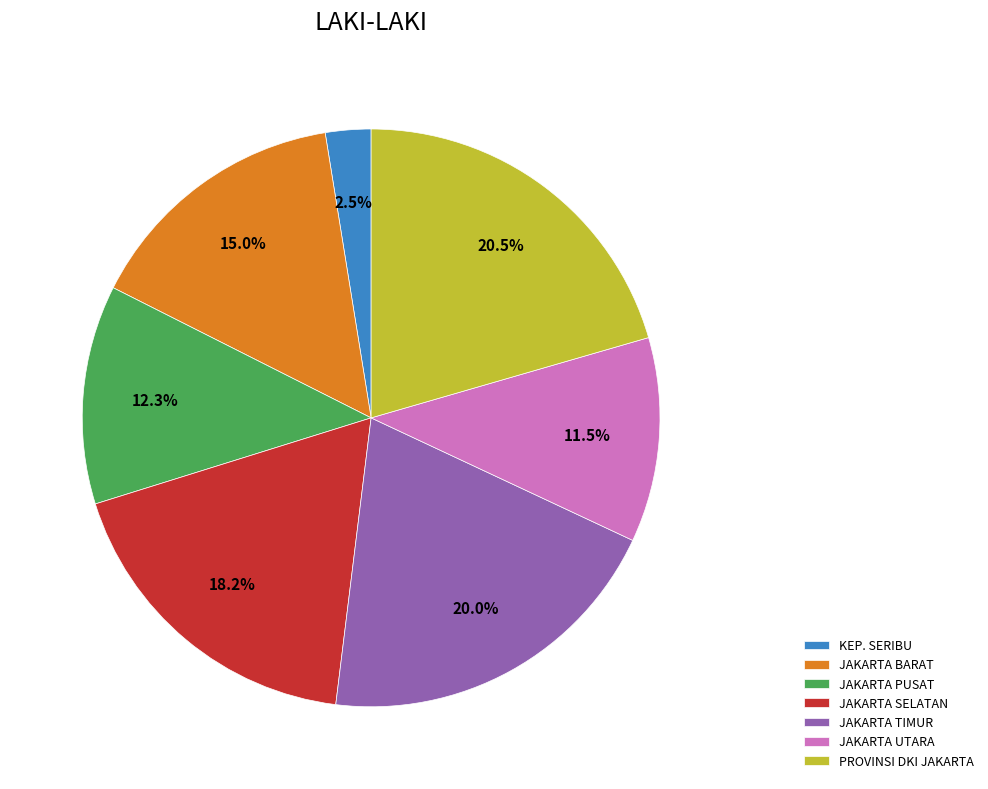

Which has a higher value, JAKARTA TIMUR or JAKARTA UTARA?

JAKARTA TIMUR